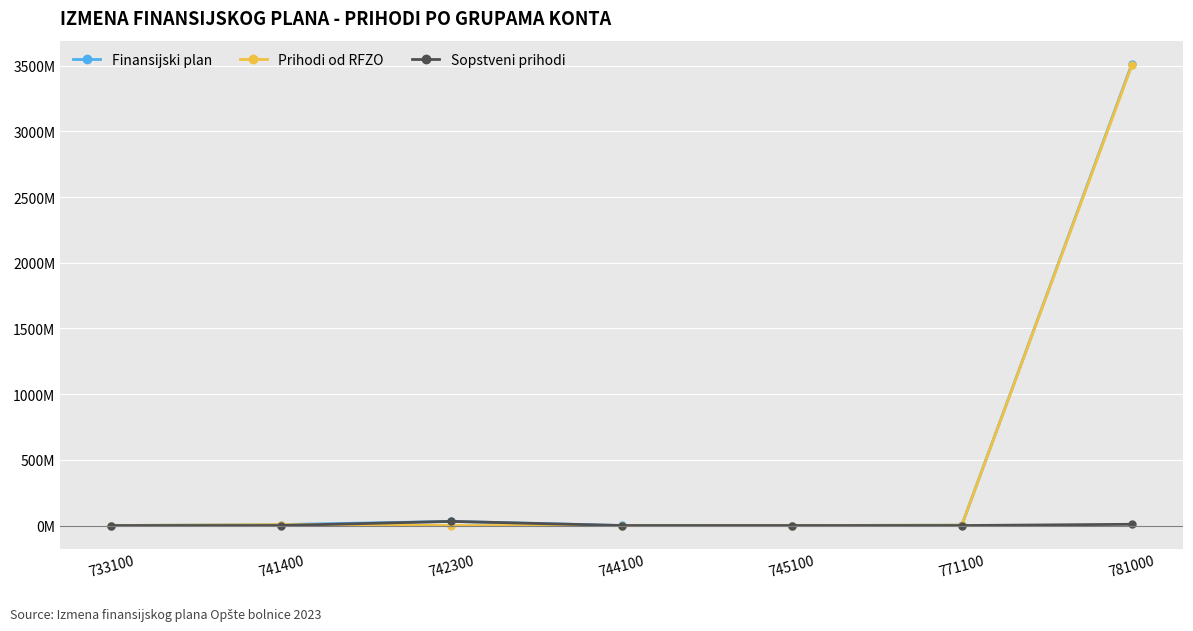

Which label corresponds to the largest value in the chart?

781000